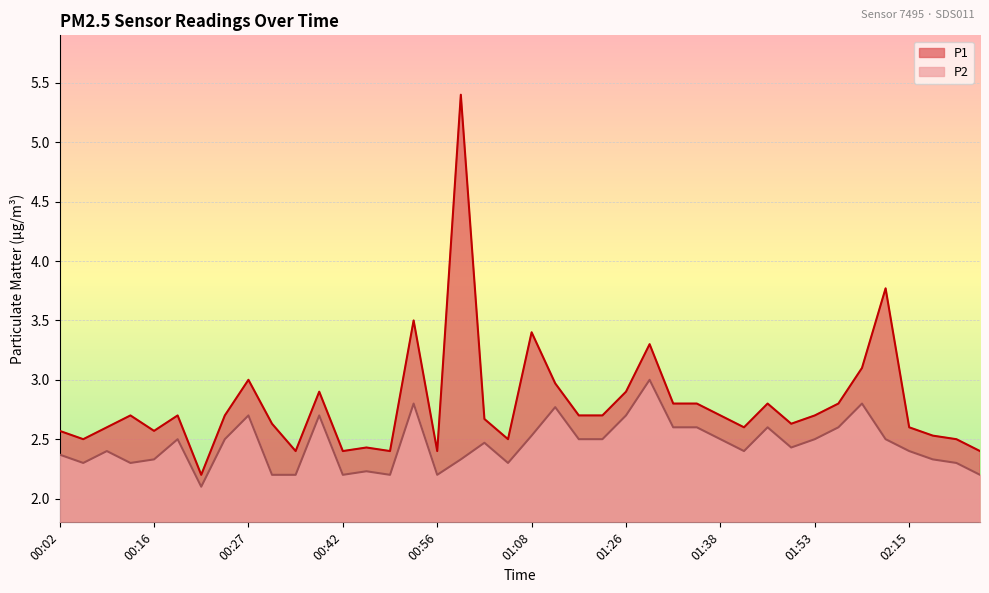

How many categories are shown in the chart?

40